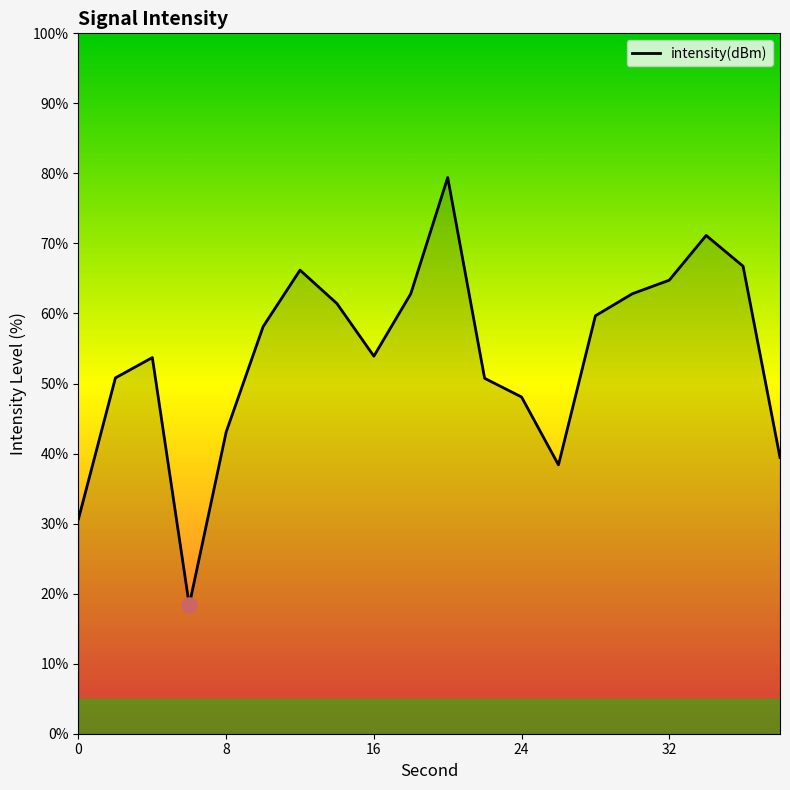

What is the greatest value displayed?

79.4